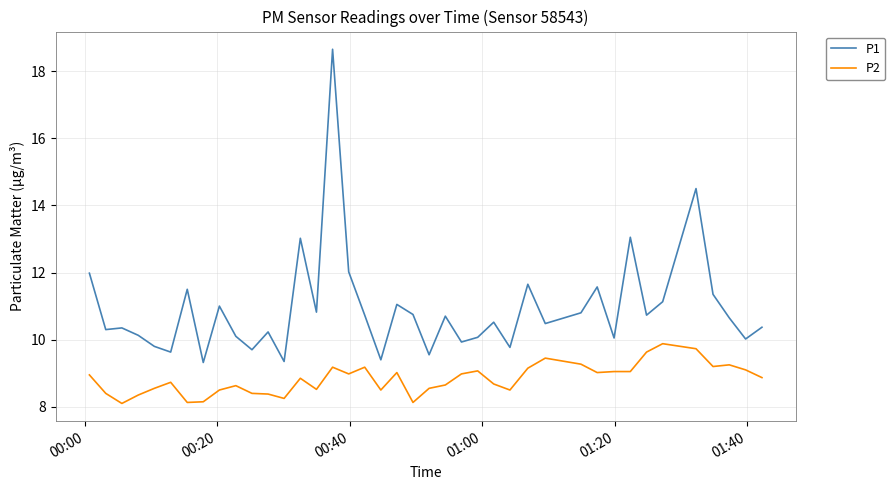

What is the lowest value of the P2 series?

8.1